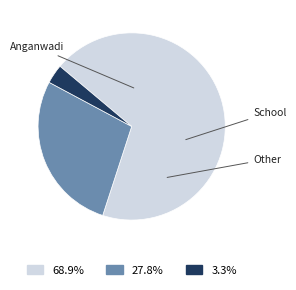

Is there a majority slice in this chart?

Yes